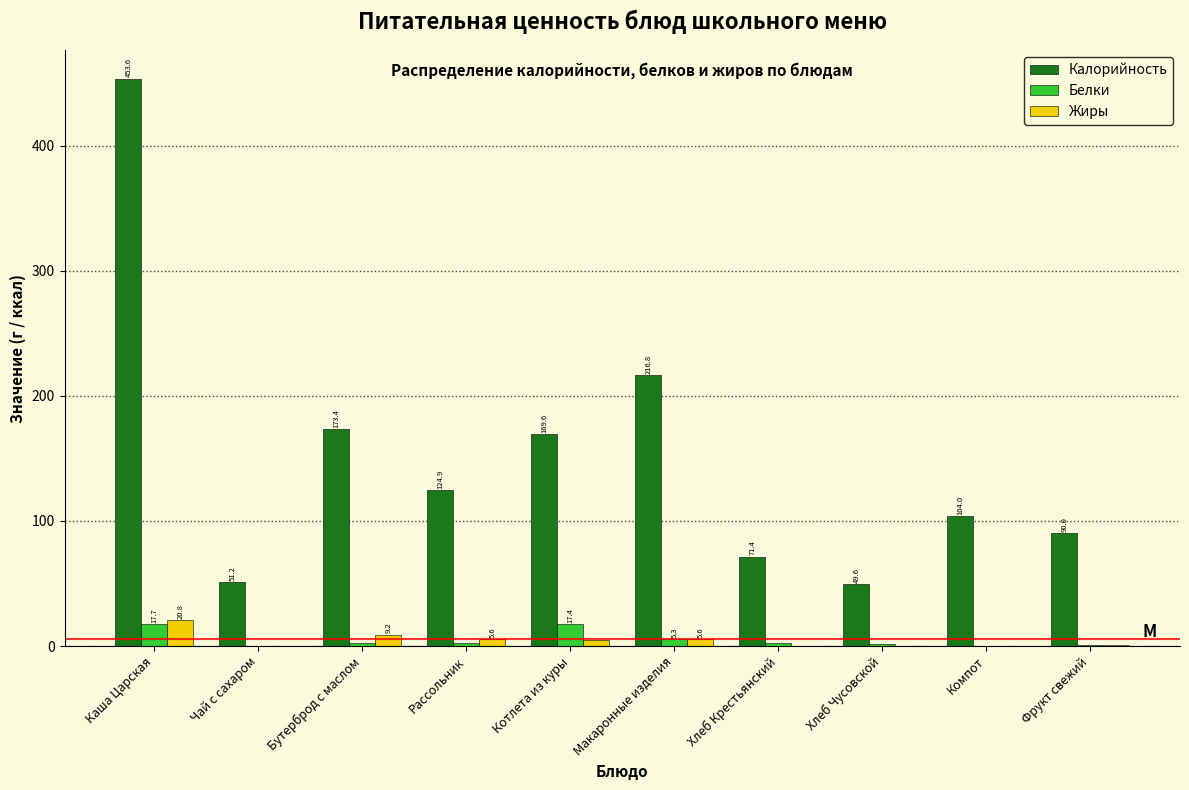

The Калорийность series shows 281.8 at Каша Царская. True or false?

False